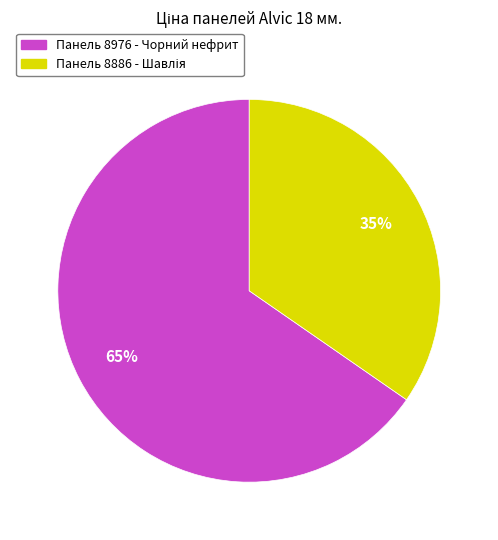

Does any single category account for the majority?

Yes